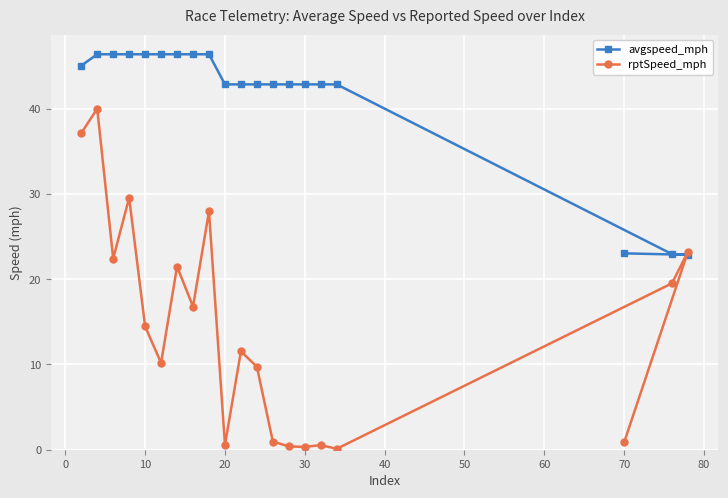

What is the lowest value of the rptSpeed_mph series?

0.1